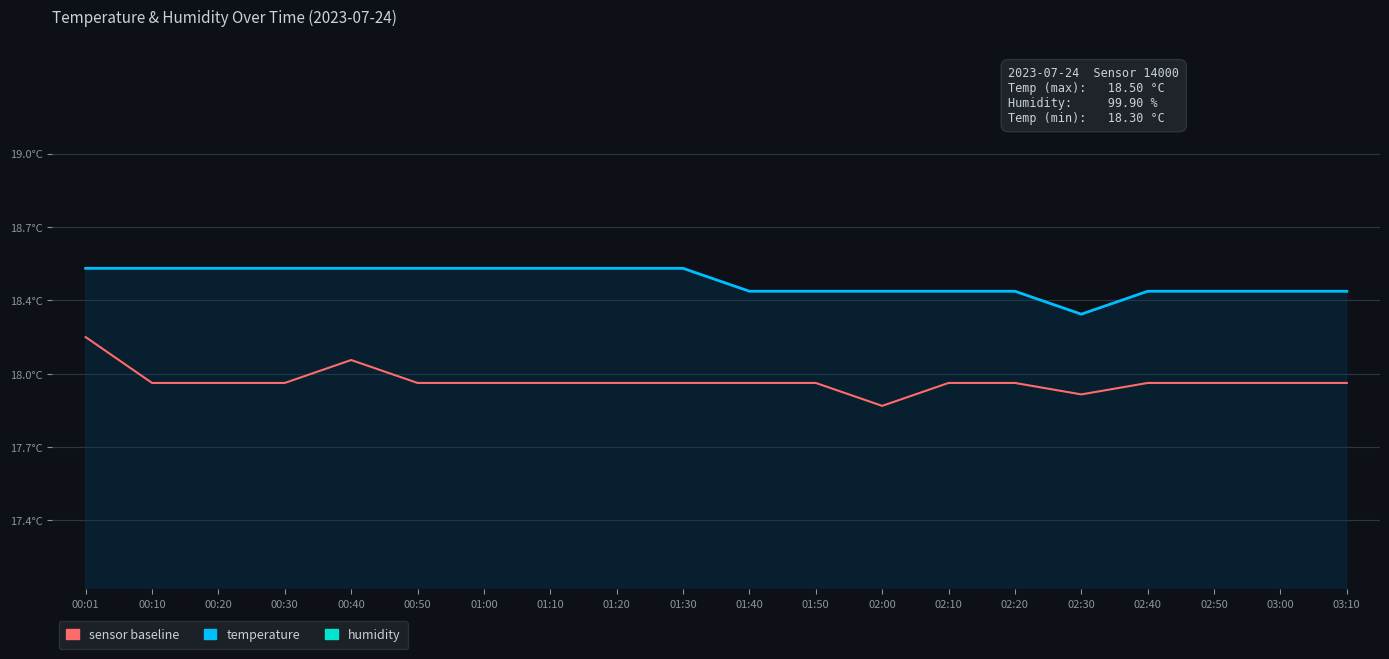

What is the difference between the maximum and minimum values in the sensor baseline series?

0.3